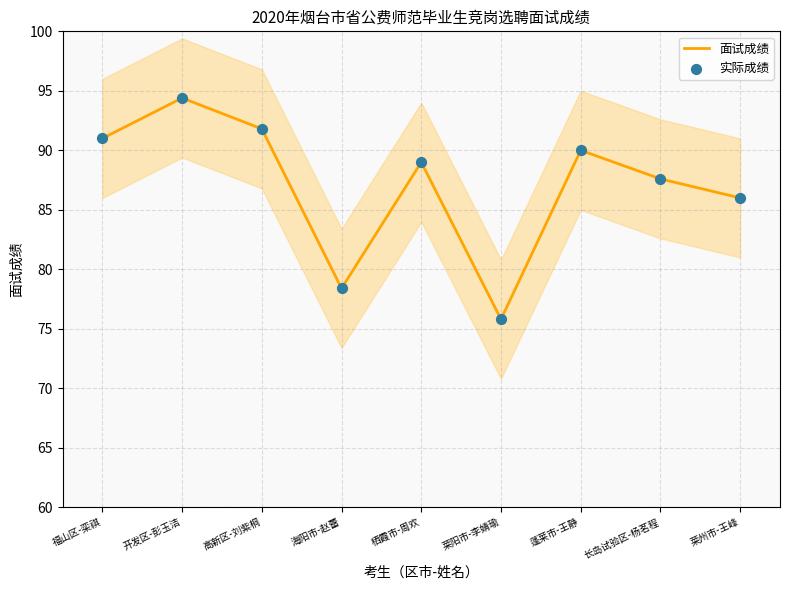

Which series has the largest Y range (max minus min)?

面试成绩